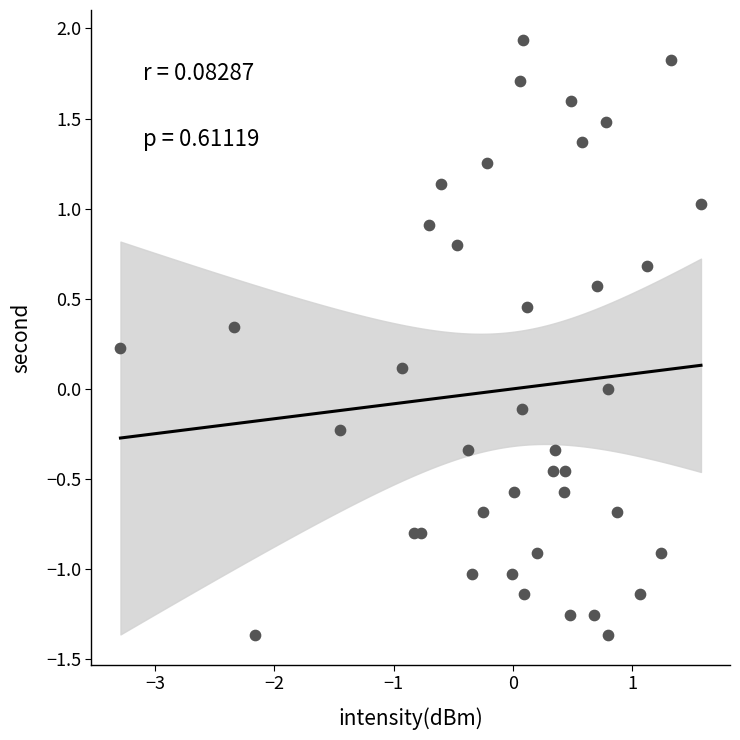

What is the range of Y values (max minus min)?

3.3